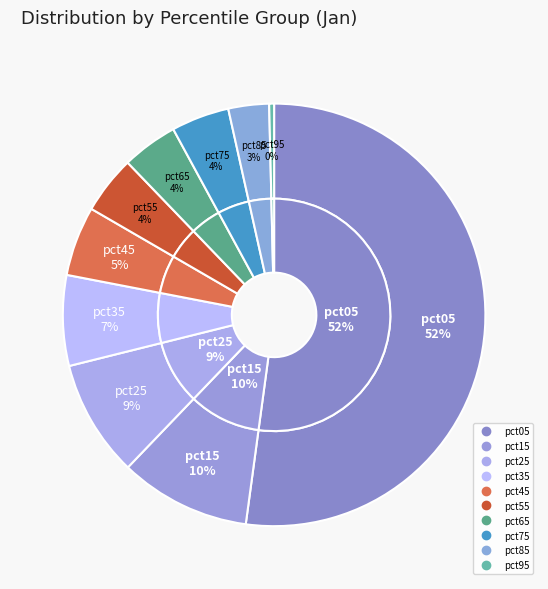

How many slices are in this pie chart?

10